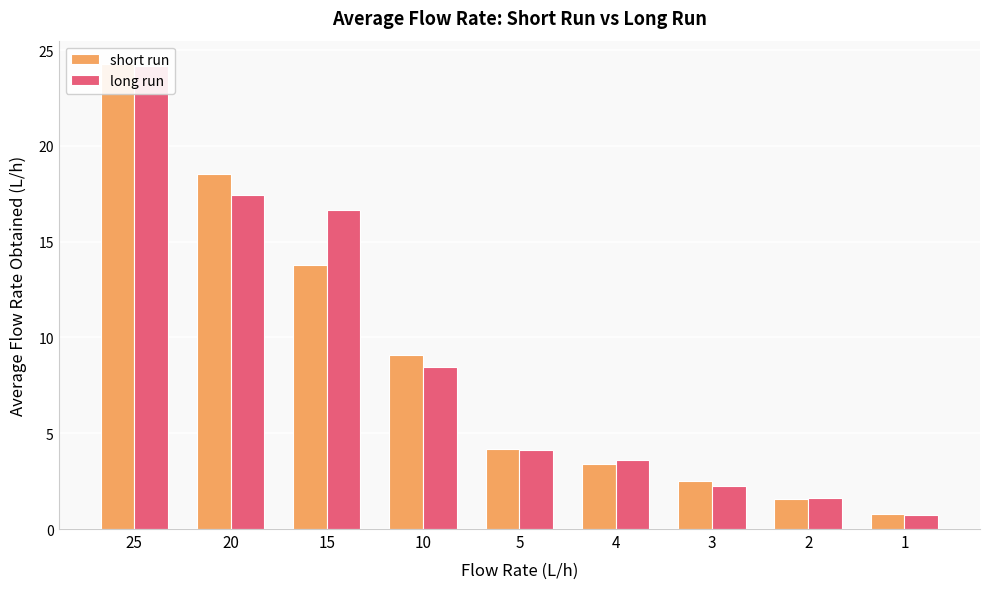

What is the maximum value for short run?

24.3